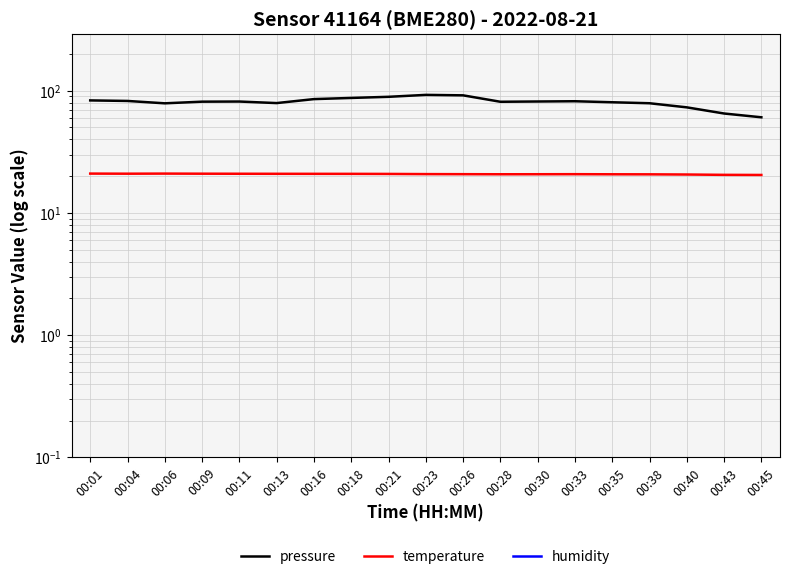

Reading right to left, extract all data points from this chart.

pressure: 00:45=60.6	00:43=65.1	00:40=73.1	00:38=79.0	00:35=80.4	00:33=82.0	00:30=81.6	00:28=81.2	00:26=91.6	00:23=92.4	00:21=89.1	00:18=87.3	00:16=85.4	00:13=79.2	00:11=81.5	00:09=81.3	00:06=78.9	00:04=82.4	00:01=83.3
temperature: 00:45=20.4	00:43=20.5	00:40=20.6	00:38=20.7	00:35=20.7	00:33=20.8	00:30=20.7	00:28=20.7	00:26=20.8	00:23=20.8	00:21=20.9	00:18=20.9	00:16=20.9	00:13=20.9	00:11=20.9	00:09=20.9	00:06=21.0	00:04=20.9	00:01=21.0
humidity: 00:45=0.0	00:43=0.0	00:40=0.0	00:38=0.0	00:35=0.0	00:33=0.0	00:30=0.0	00:28=0.0	00:26=0.0	00:23=0.0	00:21=0.0	00:18=0.0	00:16=0.0	00:13=0.0	00:11=0.0	00:09=0.0	00:06=0.0	00:04=0.0	00:01=0.0